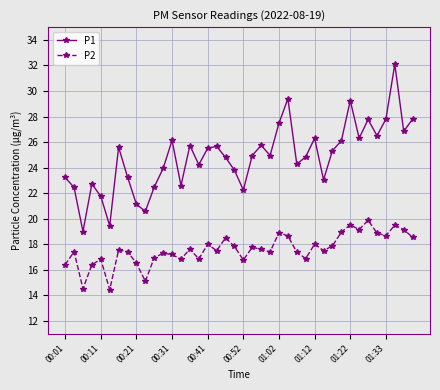

What is the average value of the P2 series?

17.6